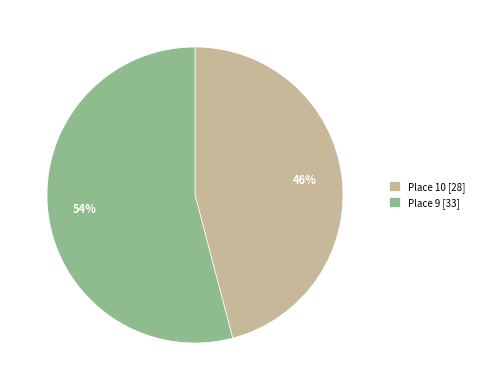

Approximately how many times larger is the value at Place 9 [33] compared to Place 10 [28]?

1.2